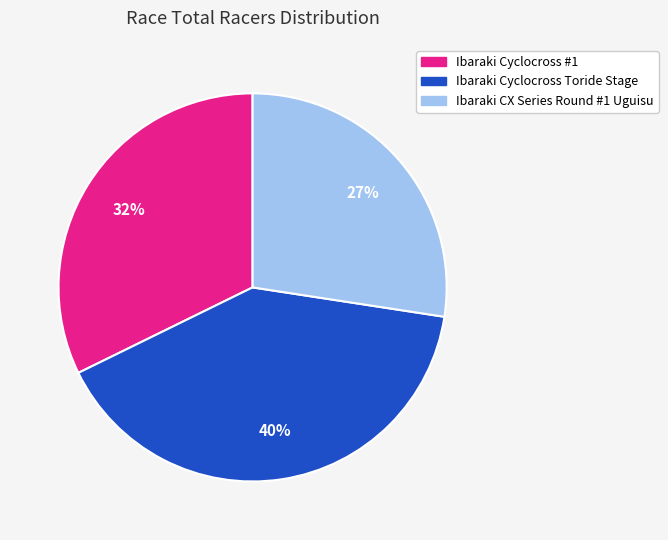

Does Ibaraki CX Series Round #1 Uguisu represent more than half of the total?

No